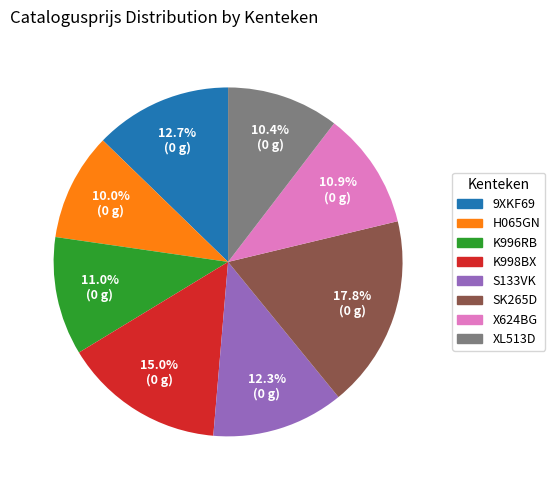

True or false: 9XKF69 accounts for 13% of the total.

True